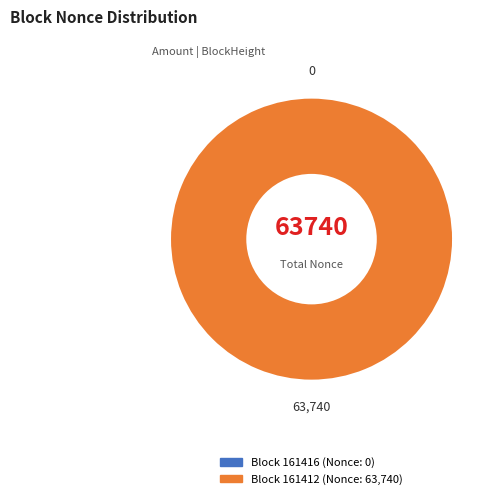

Rank the categories by value from highest to lowest.

161412, 161416